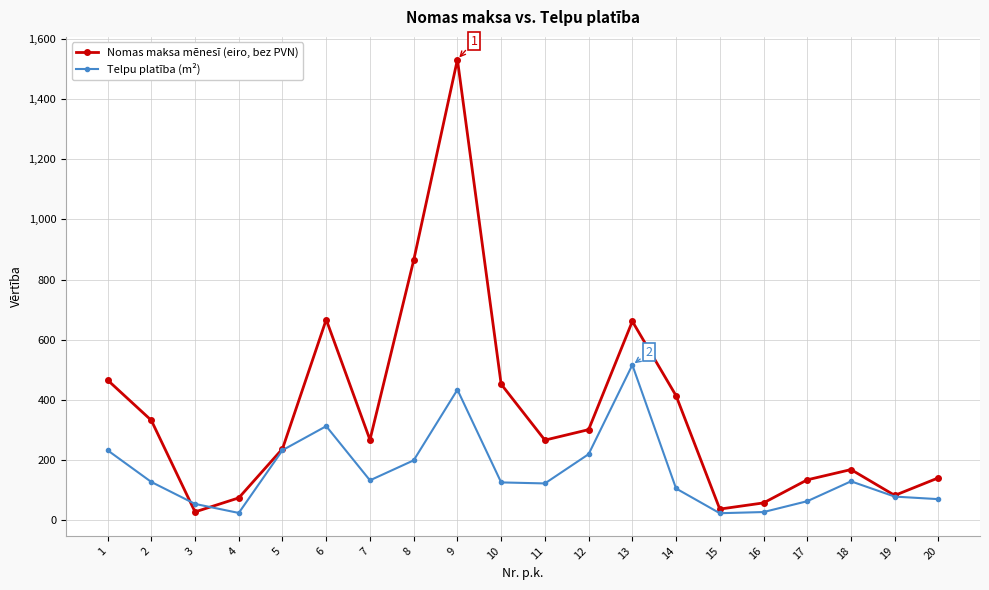

The value of Telpu platība (m²) at 12 is 90.5. True or false?

False